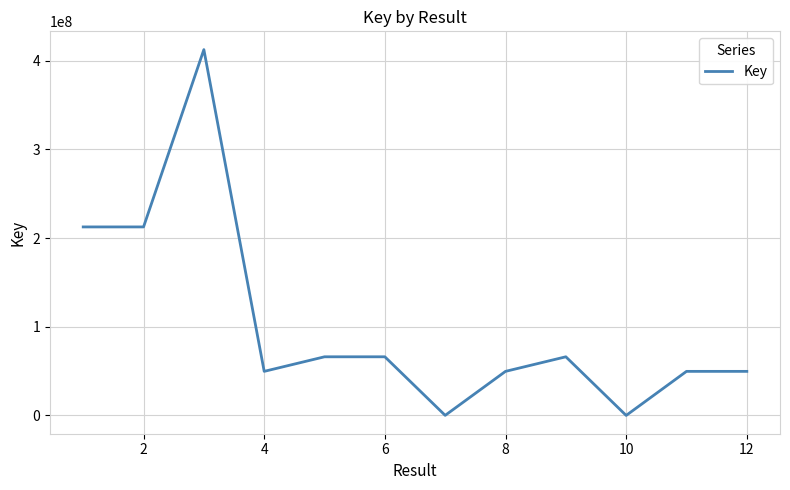

What is the maximum value shown in the chart?

412656721